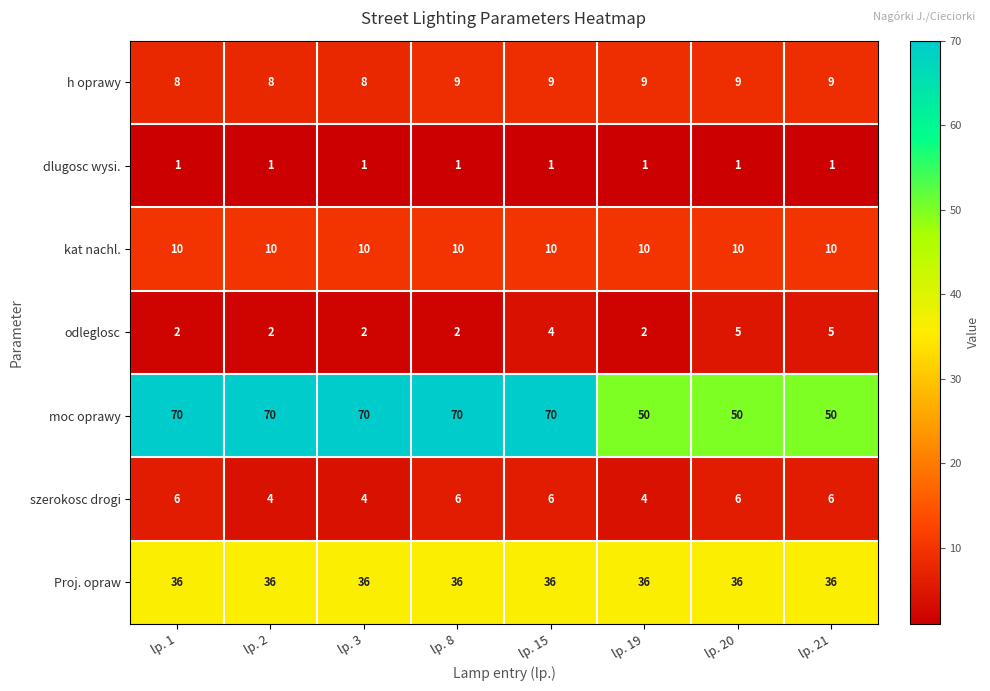

The value of kat nachl. at lp. 15 is 2. True or false?

False